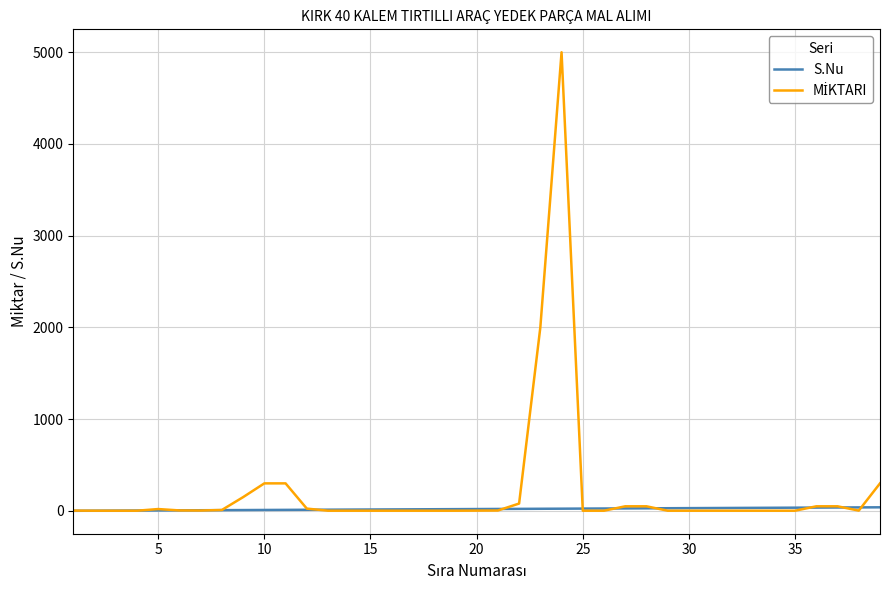

What is the maximum value shown in the chart?

5000